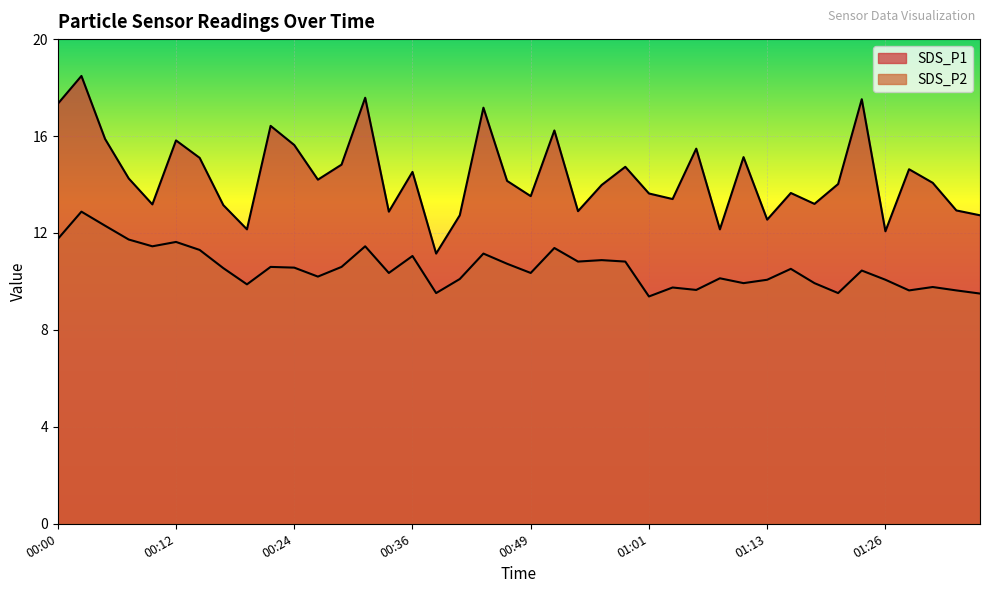

Which series changed the most between 00:34 and 01:08?

SDS_P1